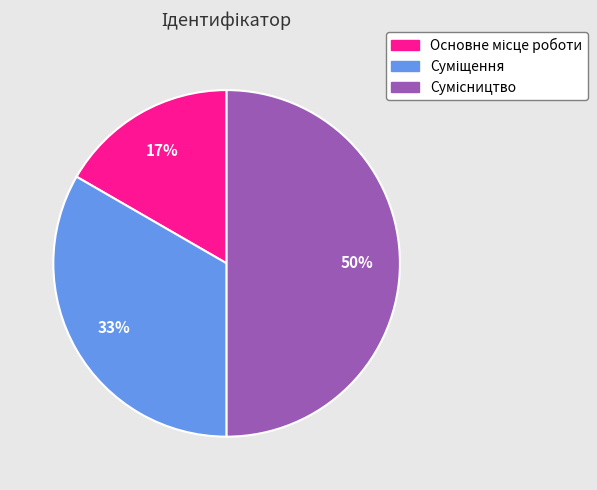

To the nearest percent, what is the difference between the largest and smallest slice percentages?

33%